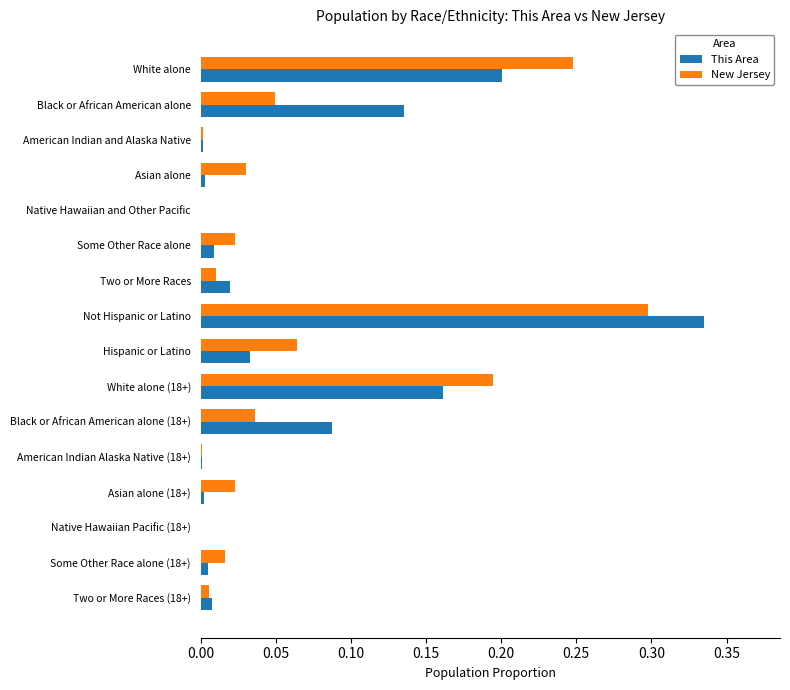

Between Hispanic or Latino and Native Hawaiian Pacific (18+), which series saw the biggest shift?

New Jersey